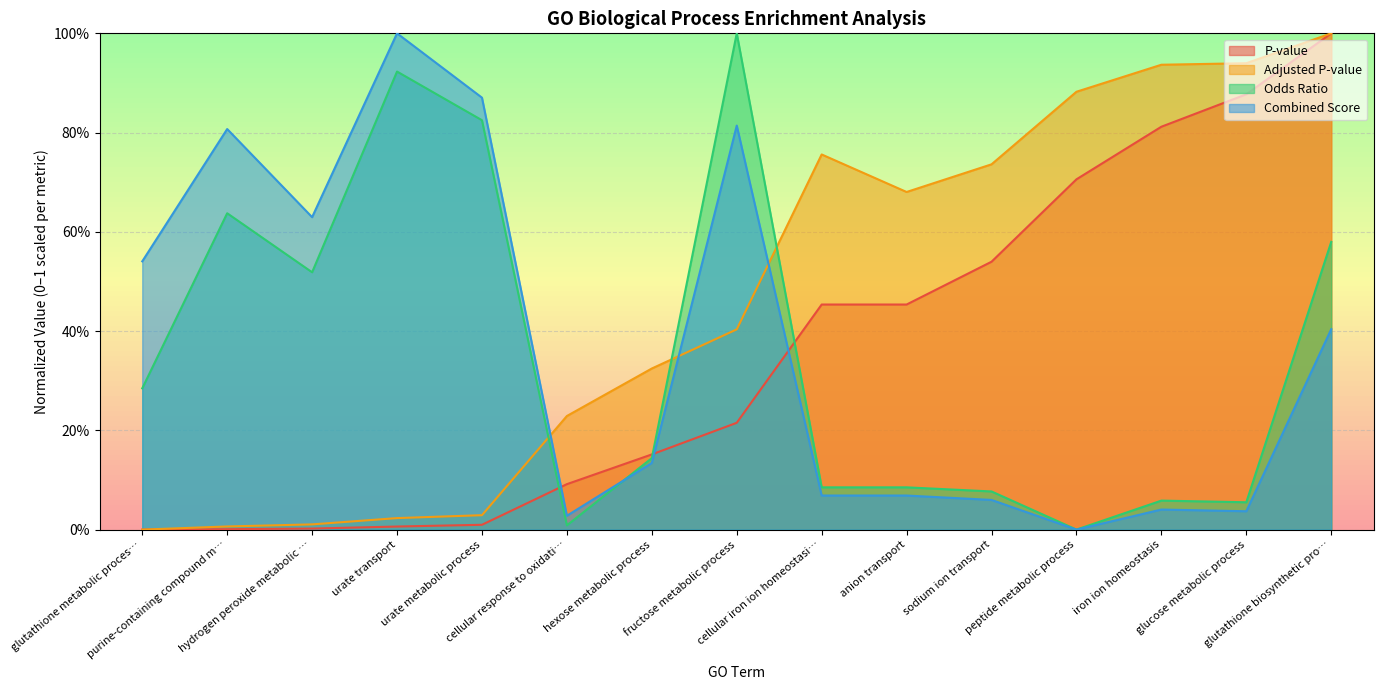

What is the spread (max minus min) of values at glutathione metabolic proces…?

0.5